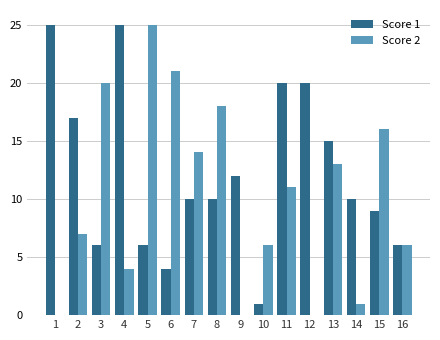

True or false: Score 1 has a value of 3 at 3.

False